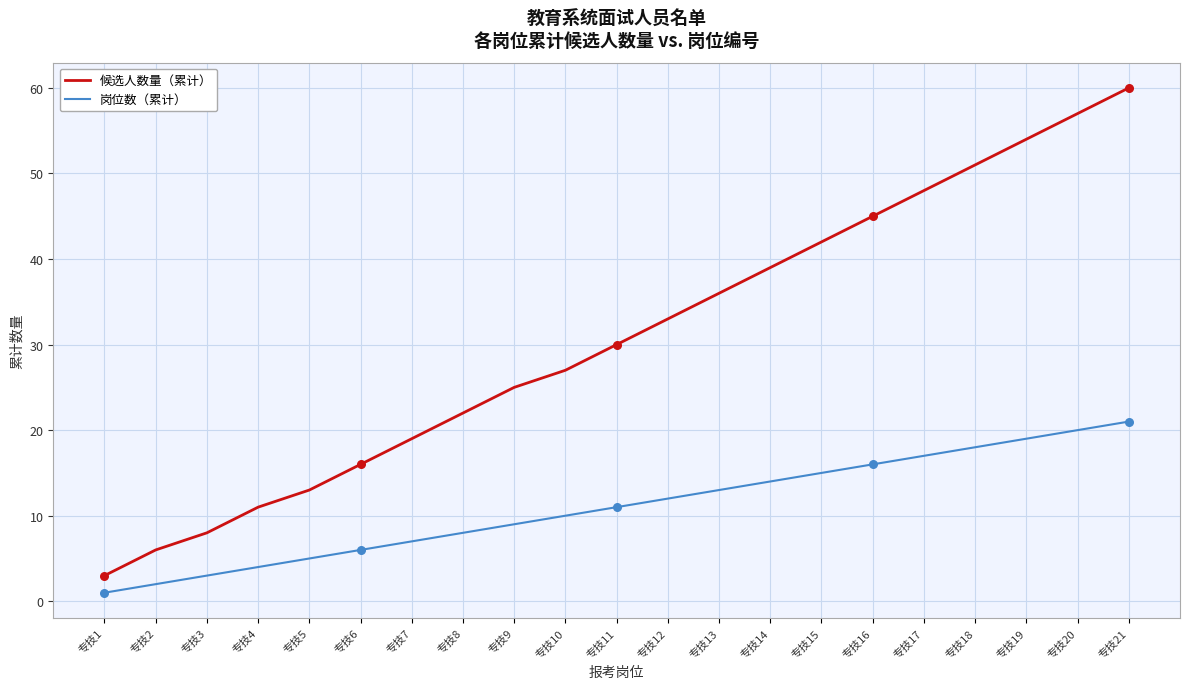

Which series has the largest range (max minus min)?

候选人数量（累计）